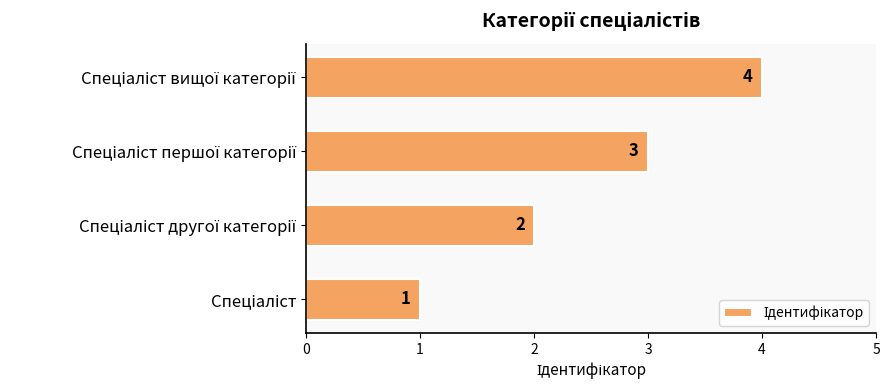

What is the difference between the maximum and minimum values?

3